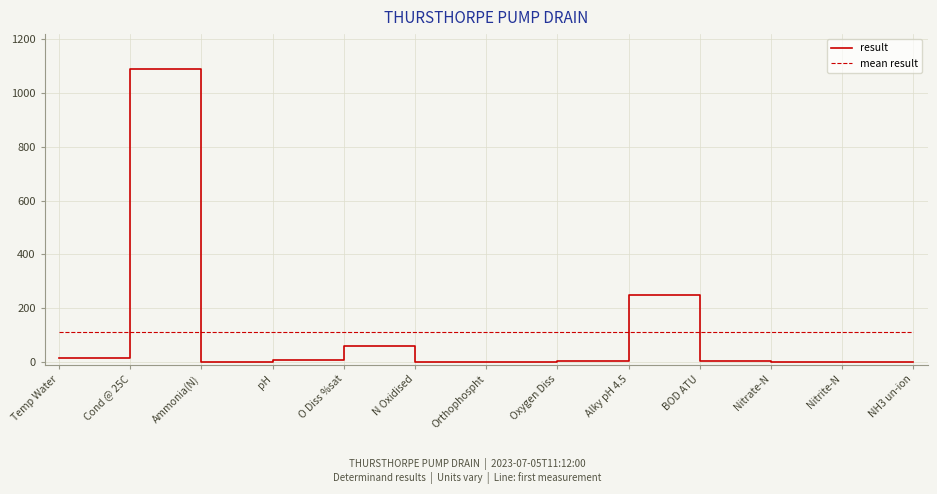

Reading left to right, extract all data points from this chart.

Temp Water=16.0	Cond @ 25C=1088.0	Ammonia(N)=0.9	pH=7.9	O Diss %sat=58.3	N Oxidised=0.2	Orthophospht=1.9	Oxygen Diss=5.7	Alky pH 4.5=250.0	BOD ATU=3.0	Nitrate-N=0.1	Nitrite-N=0.1	NH3 un-ion=0.0